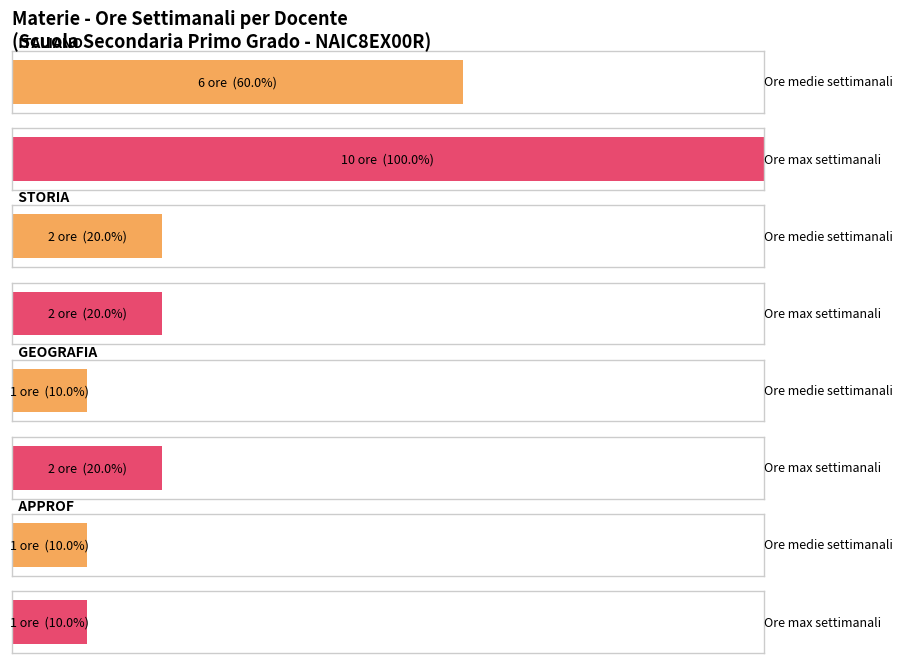

At ANNUNZIATA MARIA, list the series in order from largest to smallest.

ITALIANO, STORIA, GEOGRAFIA, APPROF